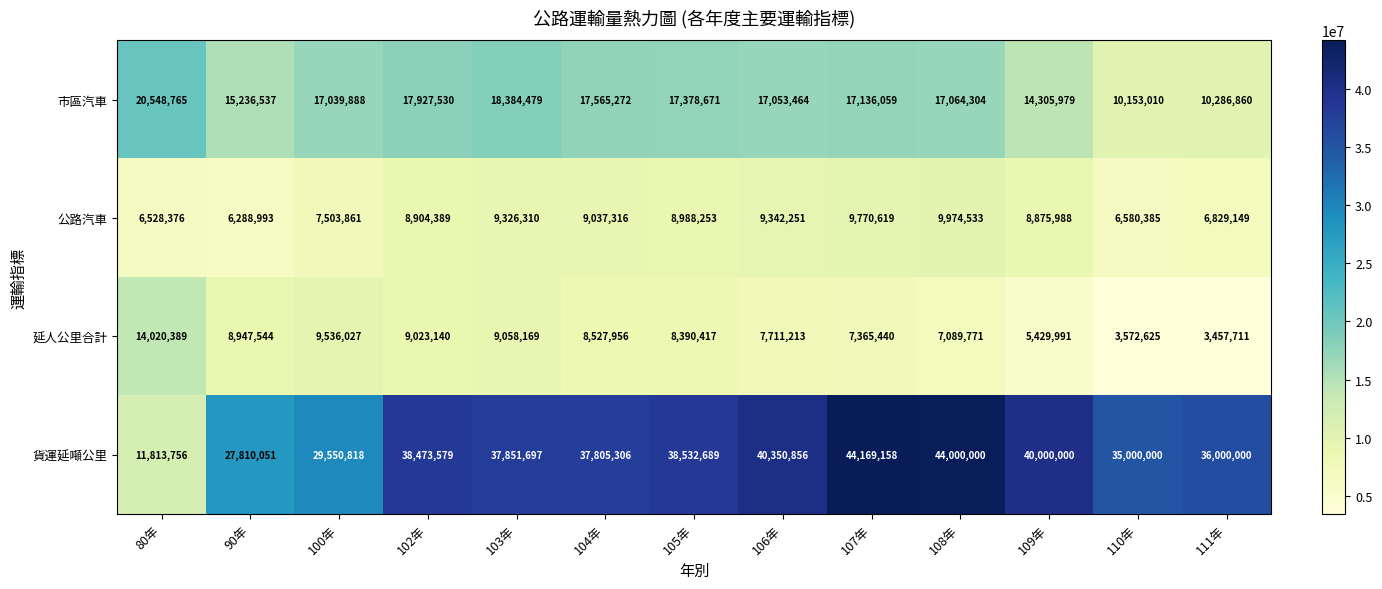

What is the difference between the maximum and minimum values in the 市區汽車 series?

10395755